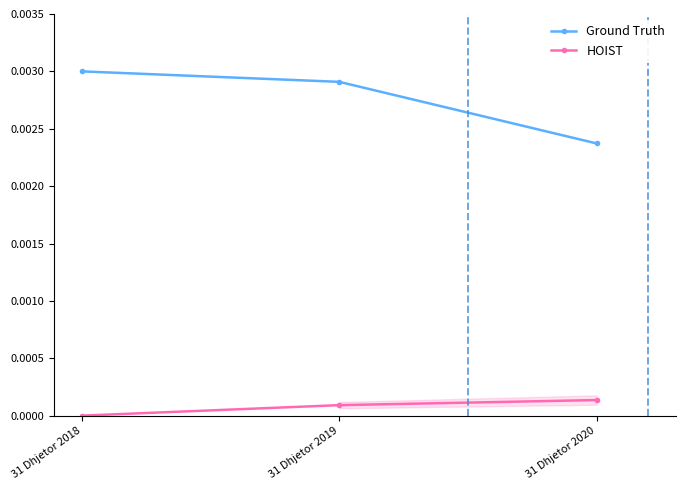

At 31 Dhjetor 2020, list the series in order from largest to smallest.

Ground Truth, HOIST